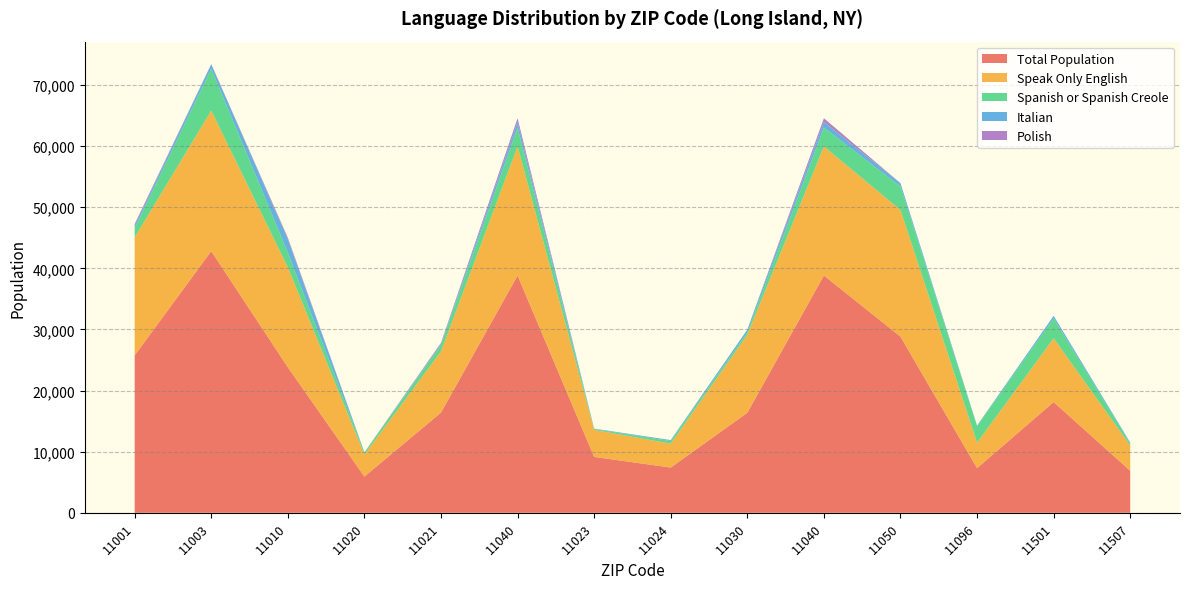

How many interior local peaks does the Spanish or Spanish Creole series have?

5